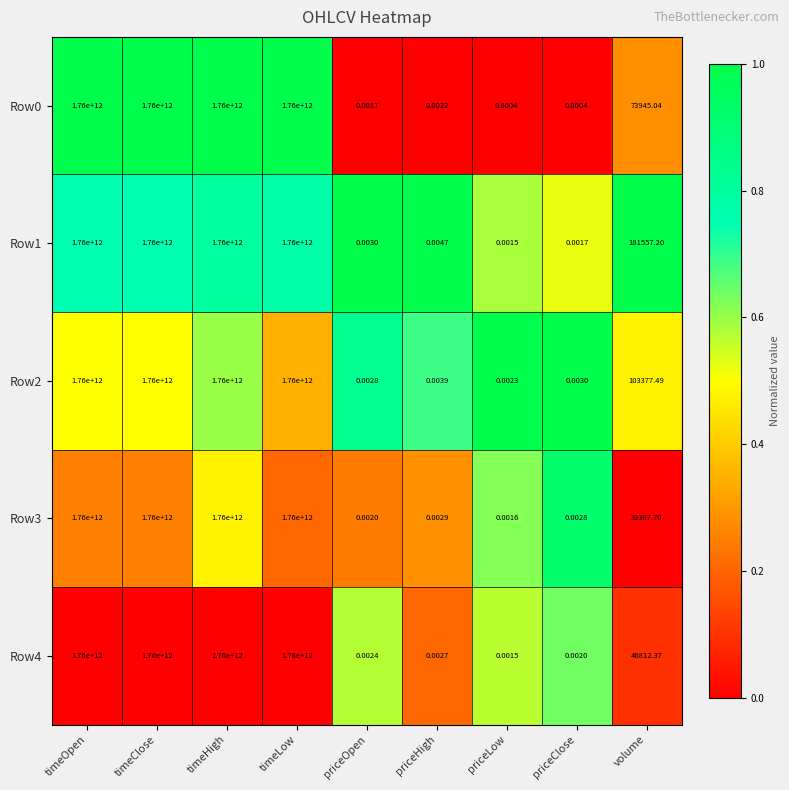

At which label is Row3 closest to 880000000000?

volume